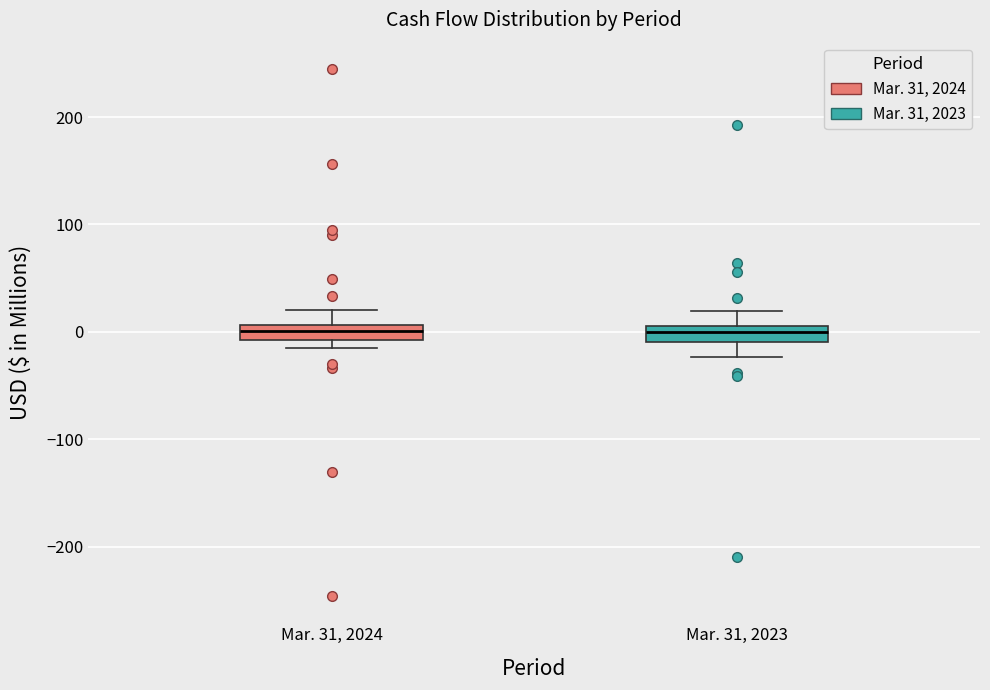

Where is the upper edge of the box for Mar. 31, 2024 on the y-axis? The values are not printed on the chart, so give them approximately, as read against the axis.

10